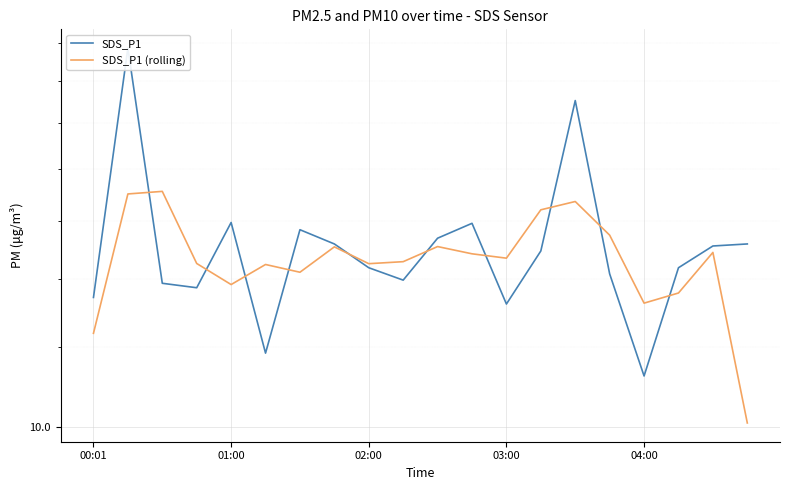

Is the value of SDS_P1 at 6 greater than the value of SDS_P1 (rolling) at 00:01?

Yes